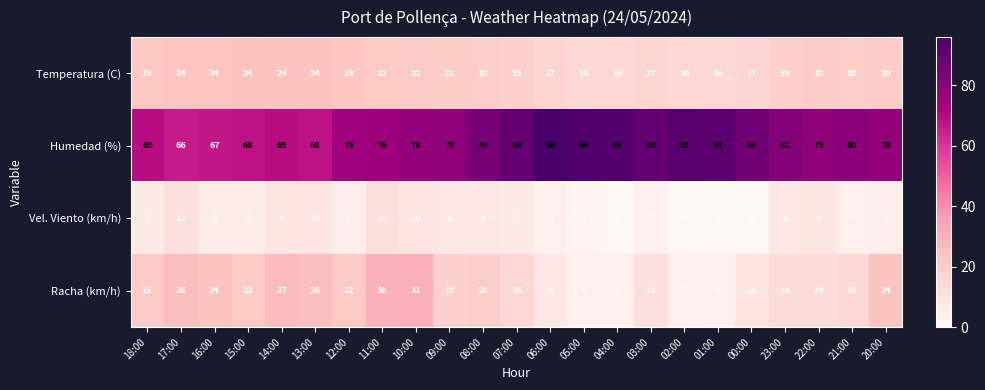

What is the difference between the Humedad (%) values at 08:00 and 10:00?

6